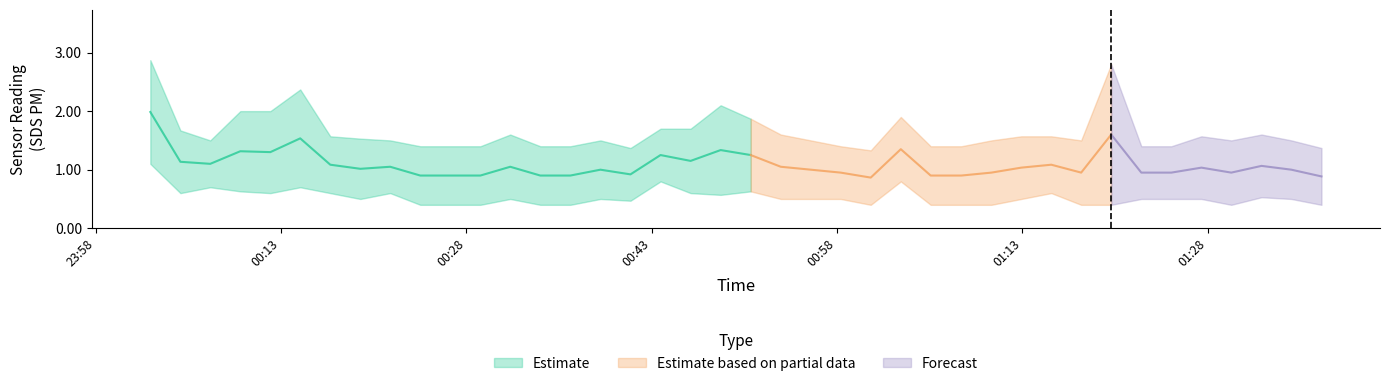

Where is the first local maximum for SDS_P1?

2023/11/28 00:14:33